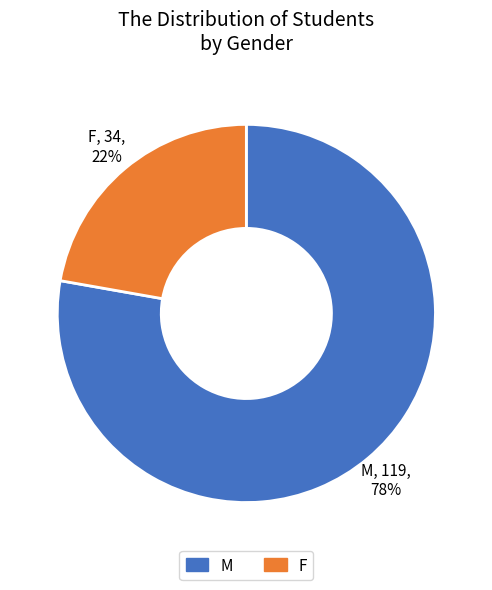

Which slice represents more than half of the pie?

M